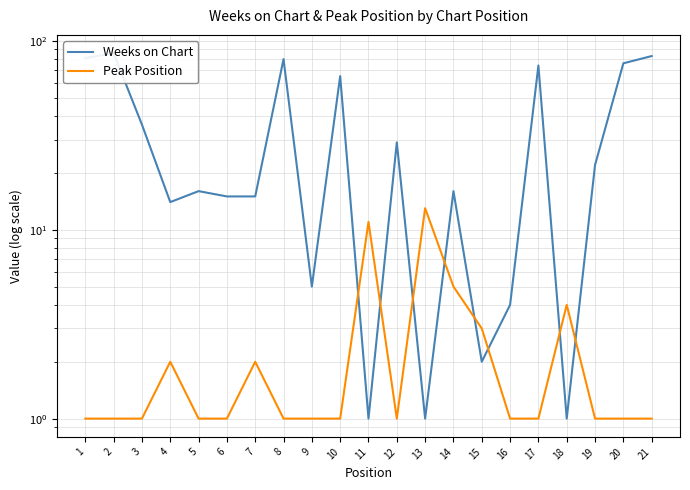

Reading left to right, transcribe all the data shown in this chart.

Weeks on Chart: 81	86	36	14	16	15	15	80	5	65	1	29	1	16	2	4	74	1	22	76	83
Peak Position: 1	1	1	2	1	1	2	1	1	1	11	1	13	5	3	1	1	4	1	1	1